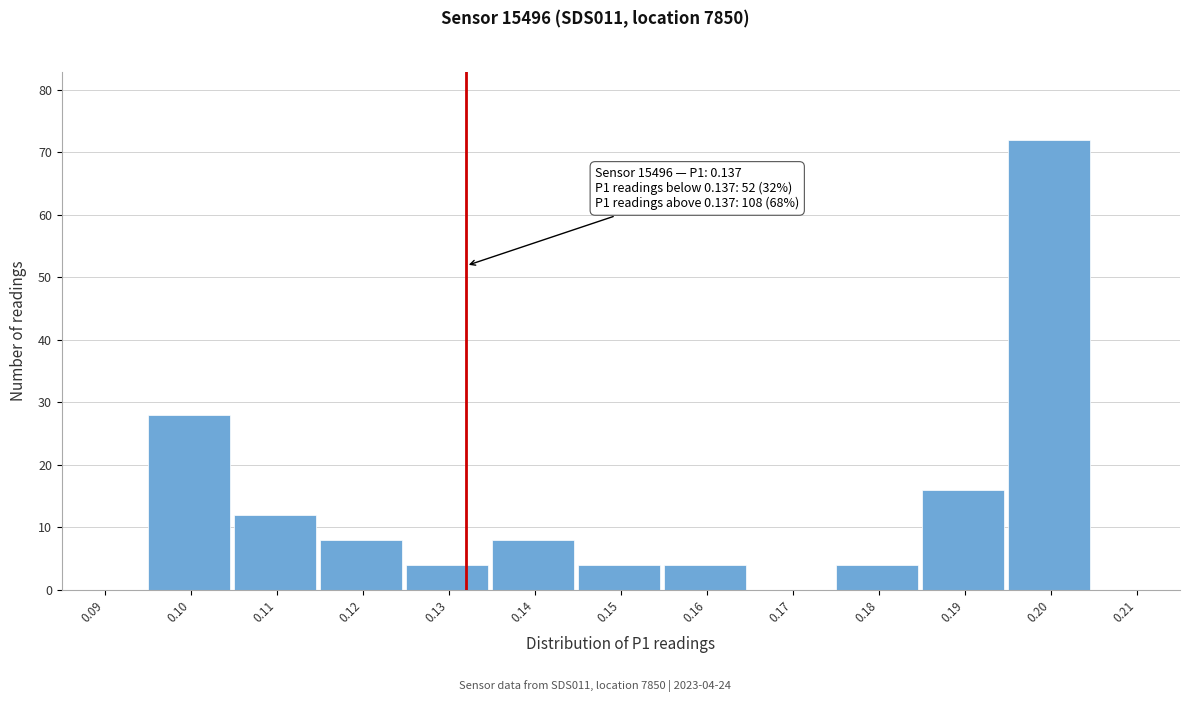

Is it true that the value at 0.10 is 39?

False